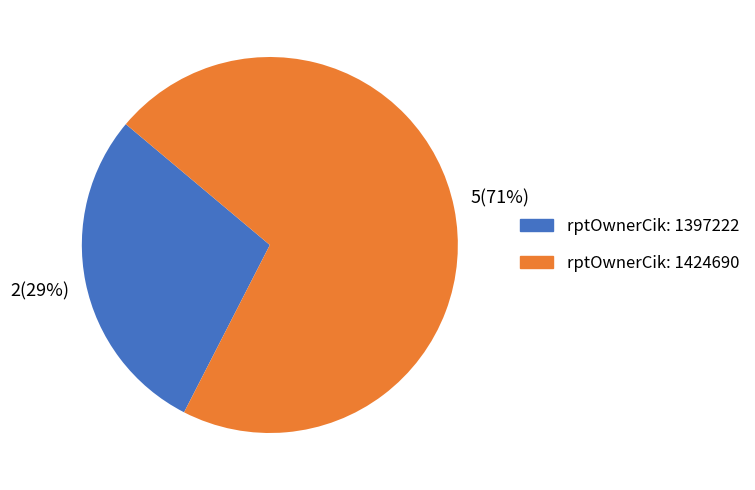

To the nearest percent, what is the average slice percentage?

50%